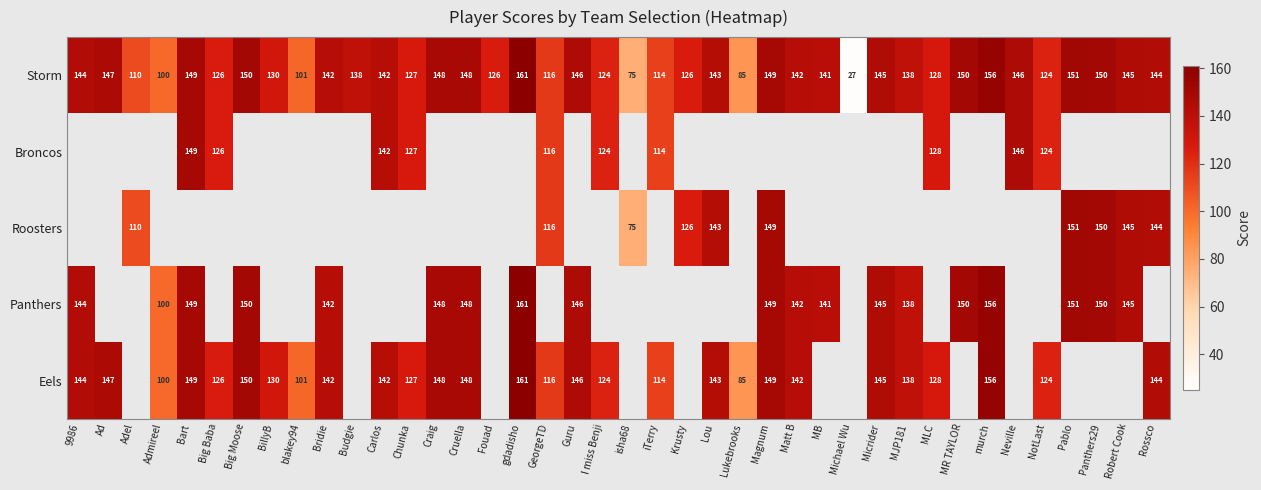

At which label is Storm closest to 94?

Admireel